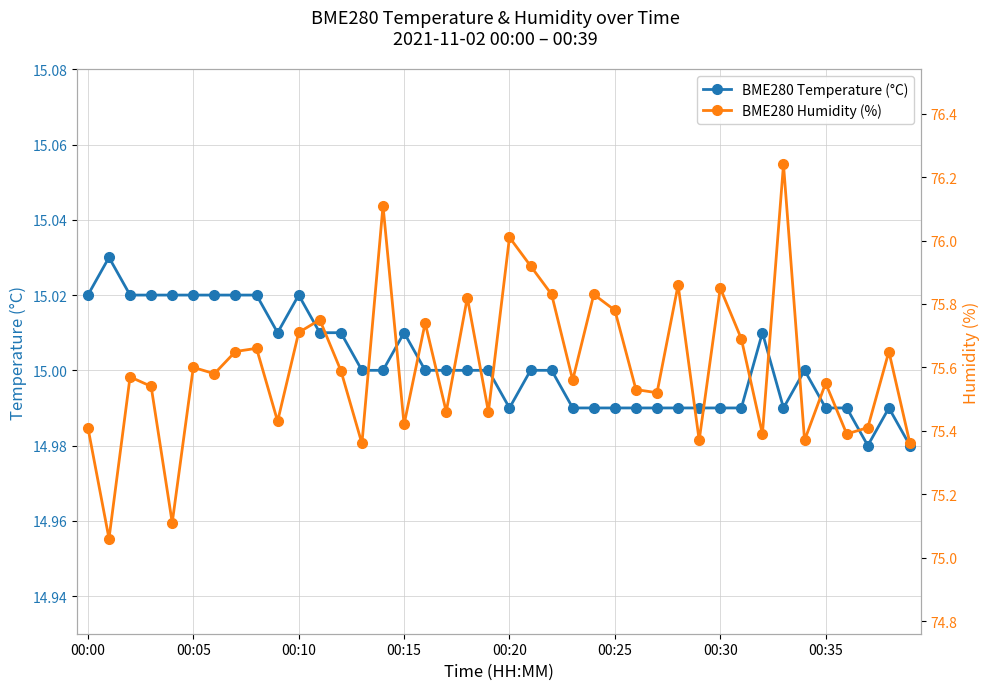

List the series in order of their overall mean, highest first.

BME280 Humidity (%), BME280 Temperature (°C)